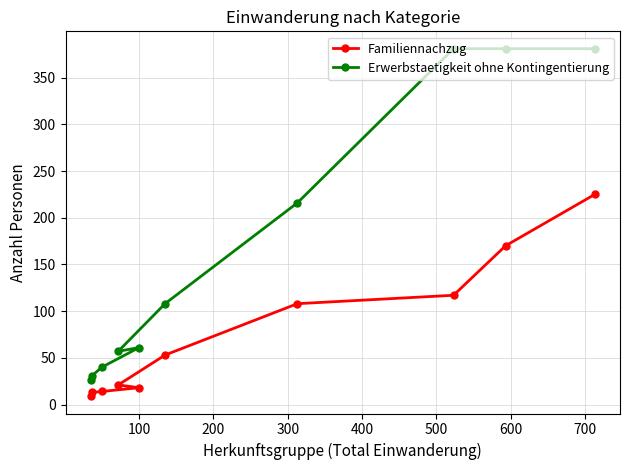

Rank the series by their average value, from lowest to highest.

Familiennachzug, Erwerbstaetigkeit ohne Kontingentierung